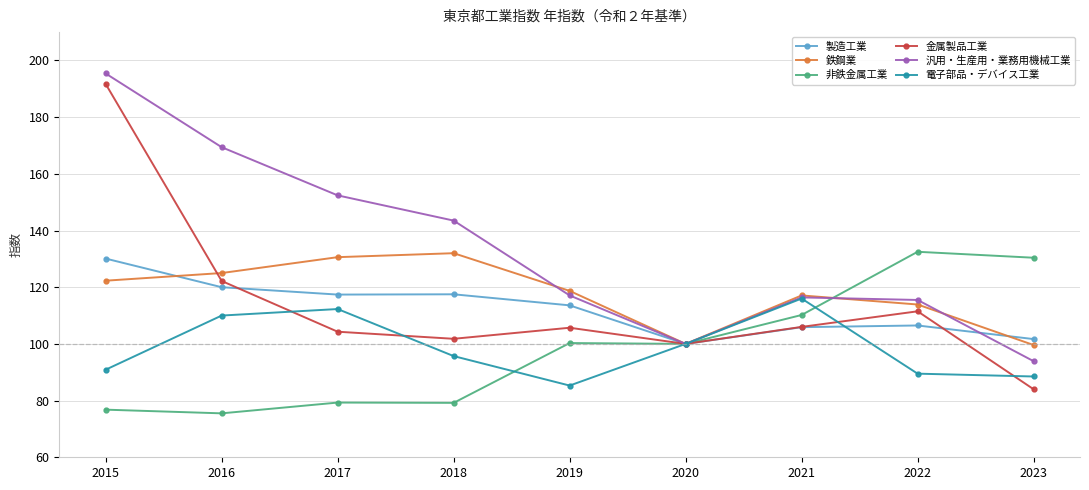

In 非鉄金属工業, how many points are lower than both neighbors (excluding endpoints)?

3